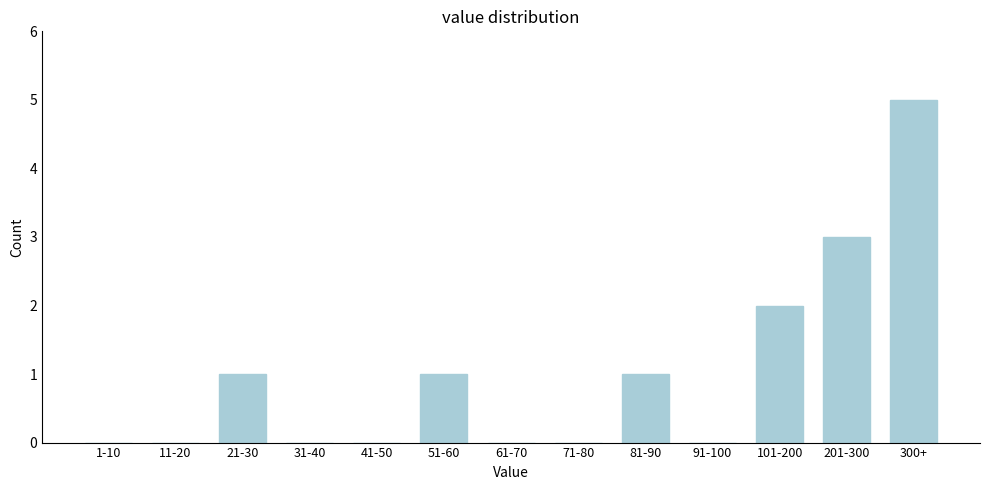

Reading right to left, what are all the values shown in this chart?

300+=5	201-300=3	101-200=2	91-100=0	81-90=1	71-80=0	61-70=0	51-60=1	41-50=0	31-40=0	21-30=1	11-20=0	1-10=0